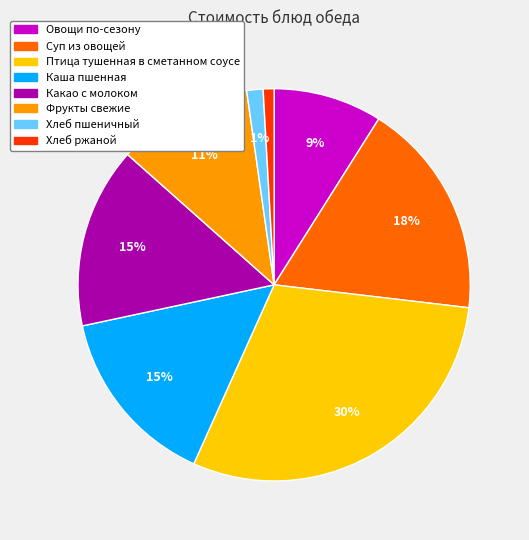

Which slice is the largest?

Птица тушенная в сметанном соусе